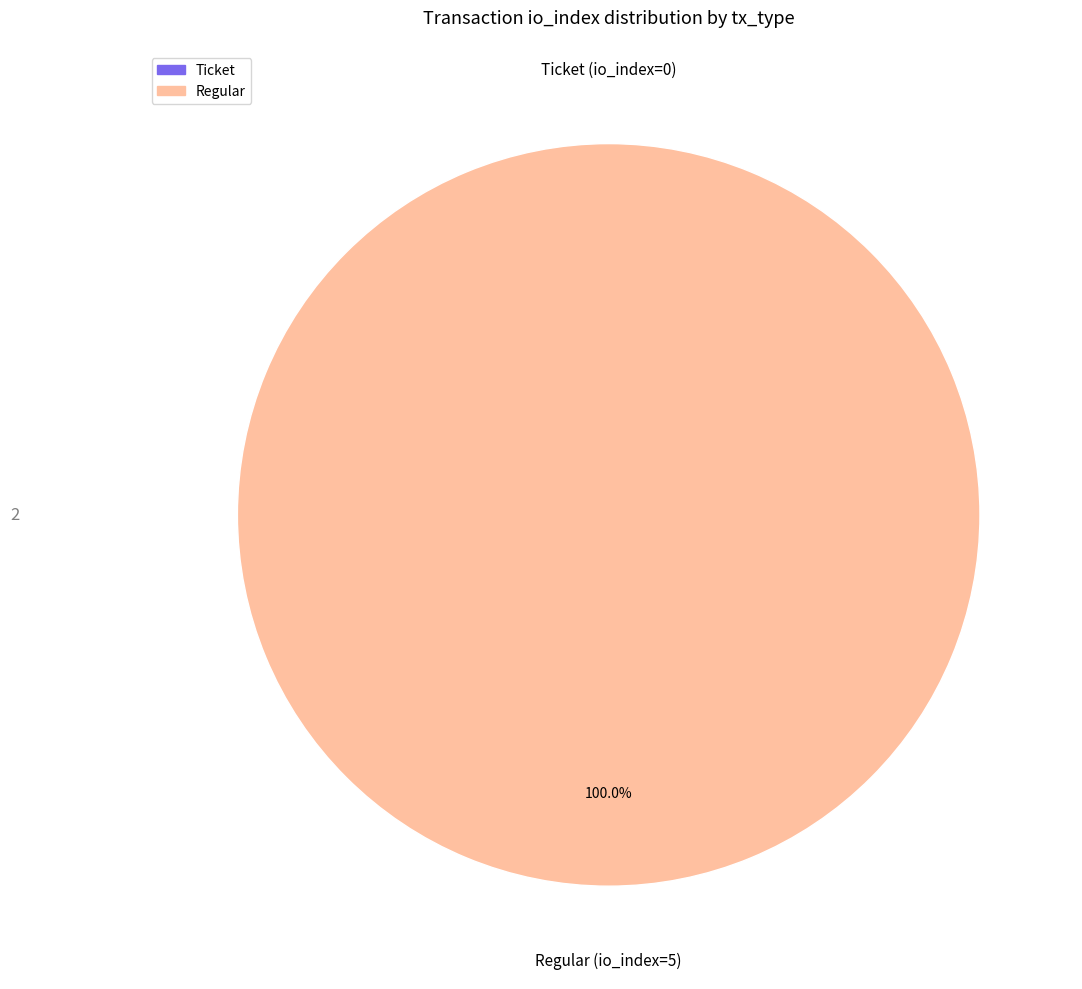

The Ticket slice represents 6% of the pie. True or false?

False